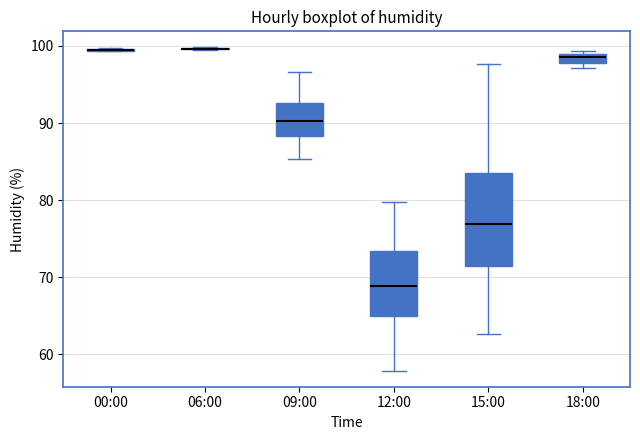

Where is the upper edge of the box for 18:00 on the y-axis? The values are not printed on the chart, so give them approximately, as read against the axis.

99